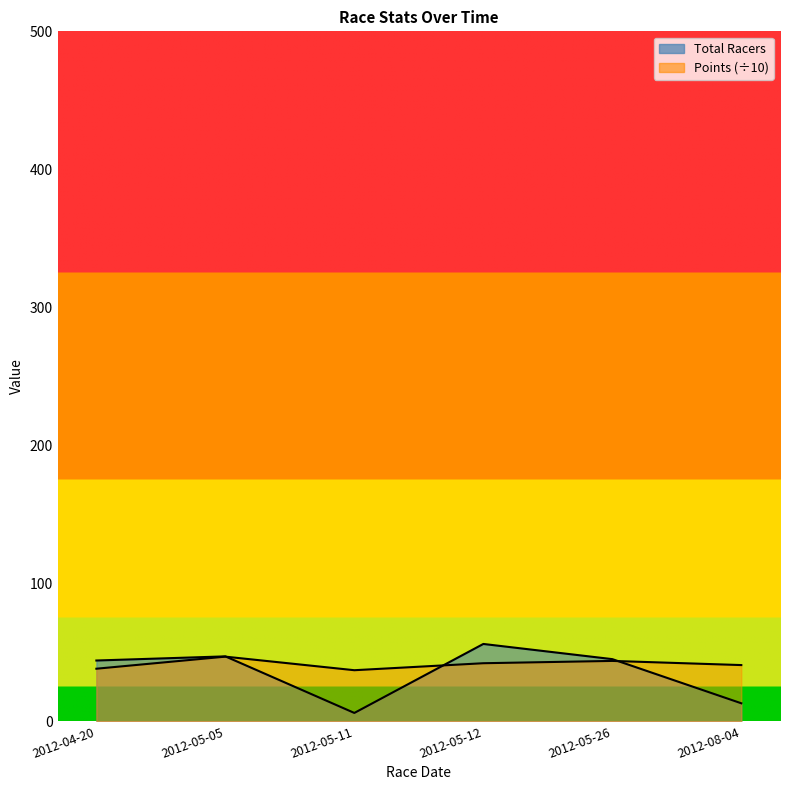

The Points series shows 79.8 at 2012-05-05. True or false?

False